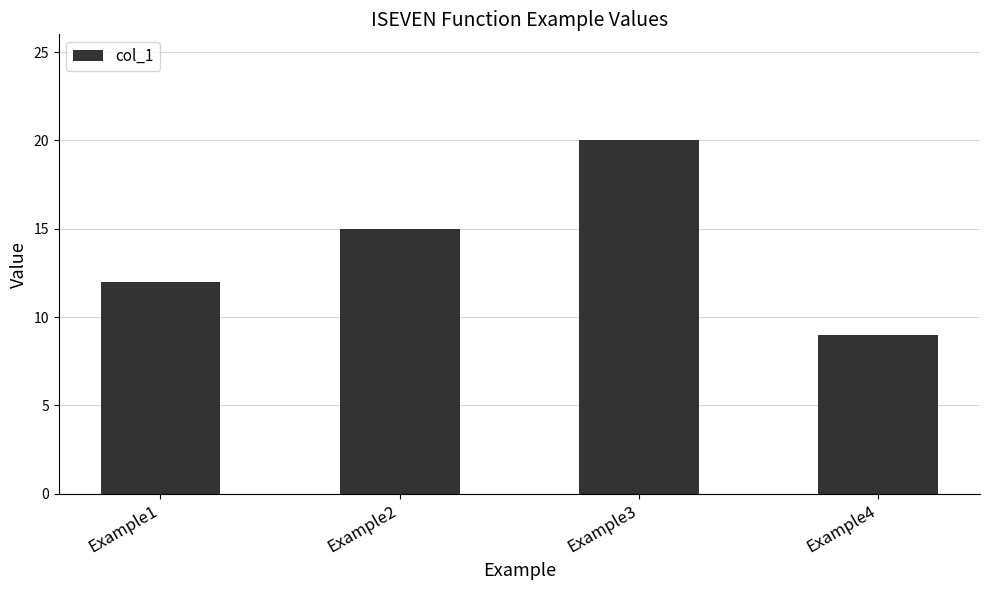

Rank the categories by value from highest to lowest.

Example3, Example2, Example1, Example4